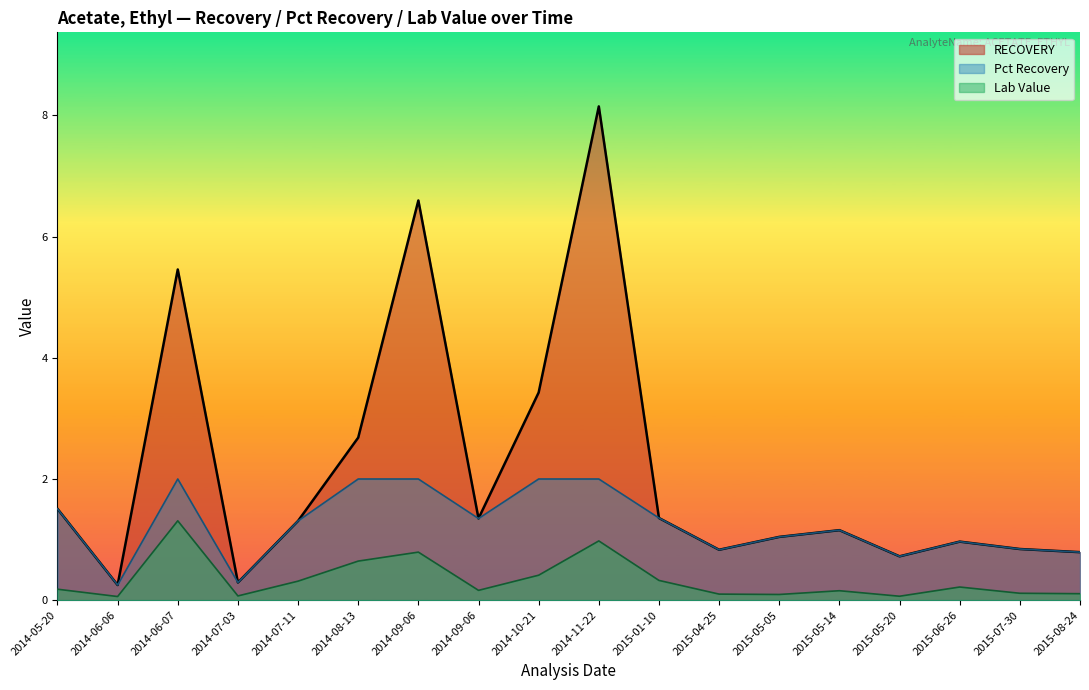

Does the chart display data point markers on the line(s)?

No